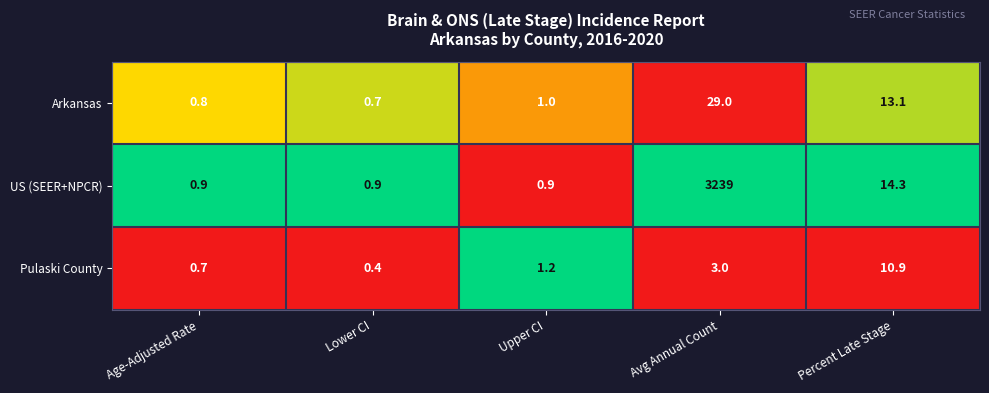

At Avg Annual Count, list the series in order from smallest to largest.

Pulaski County, Arkansas, US (SEER+NPCR)